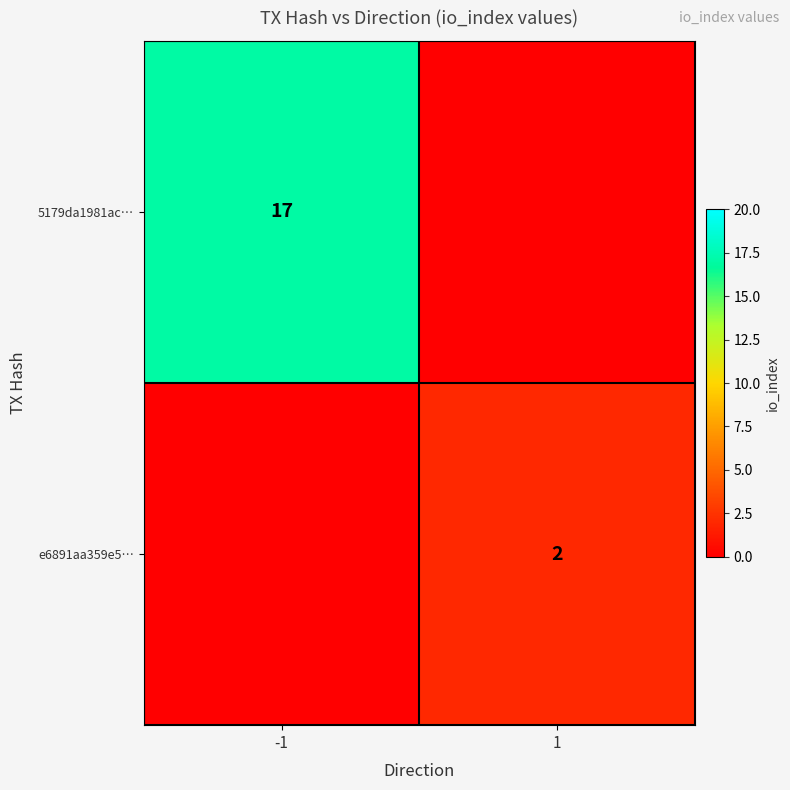

What is the maximum value shown in the chart?

17